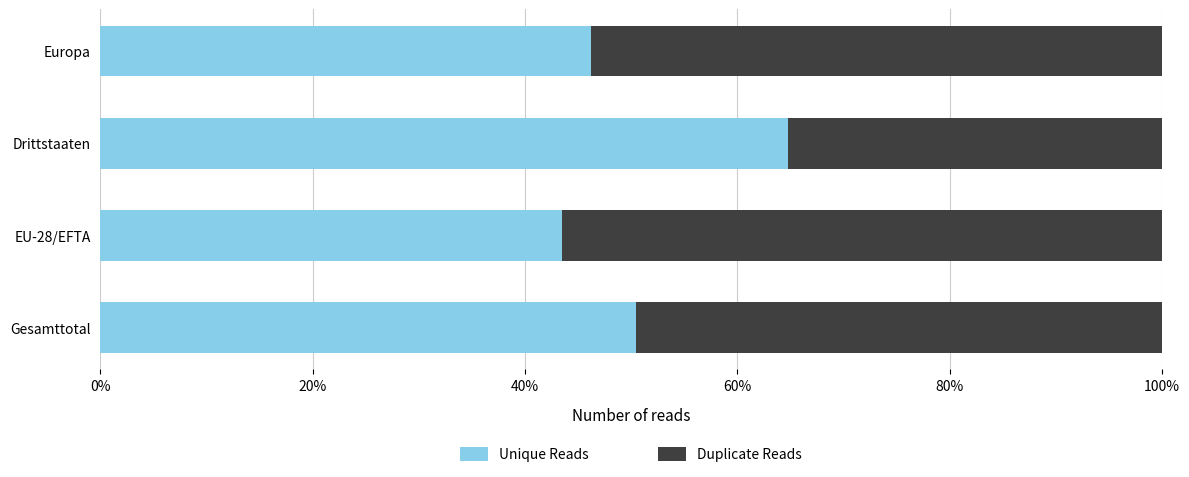

What is the highest value of the Unique Reads series?

64.8